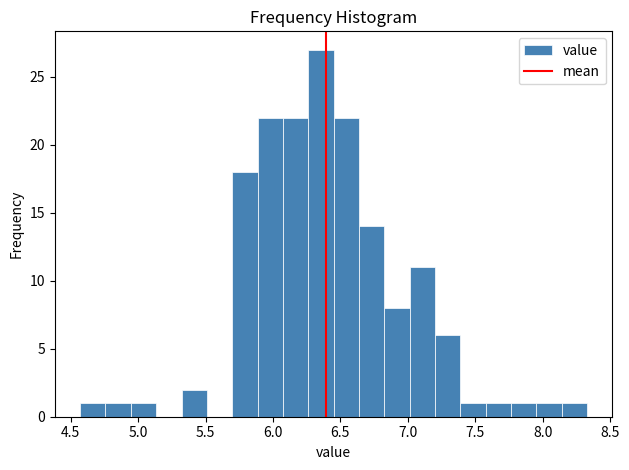

Around what value on the x-axis is the tallest bar? Give the approximate position of its centre, as read against the axis.

6.35